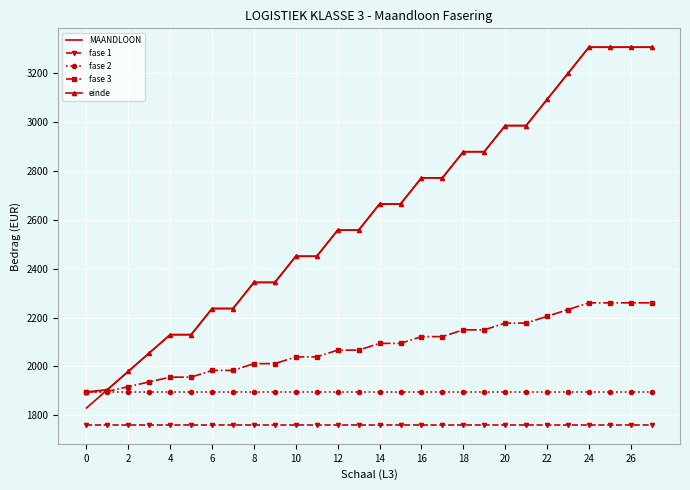

How many series are shown in this chart?

5